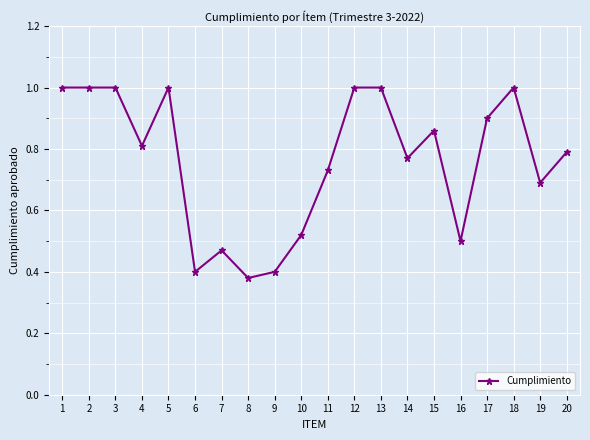

Count the number of categories in the chart.

20